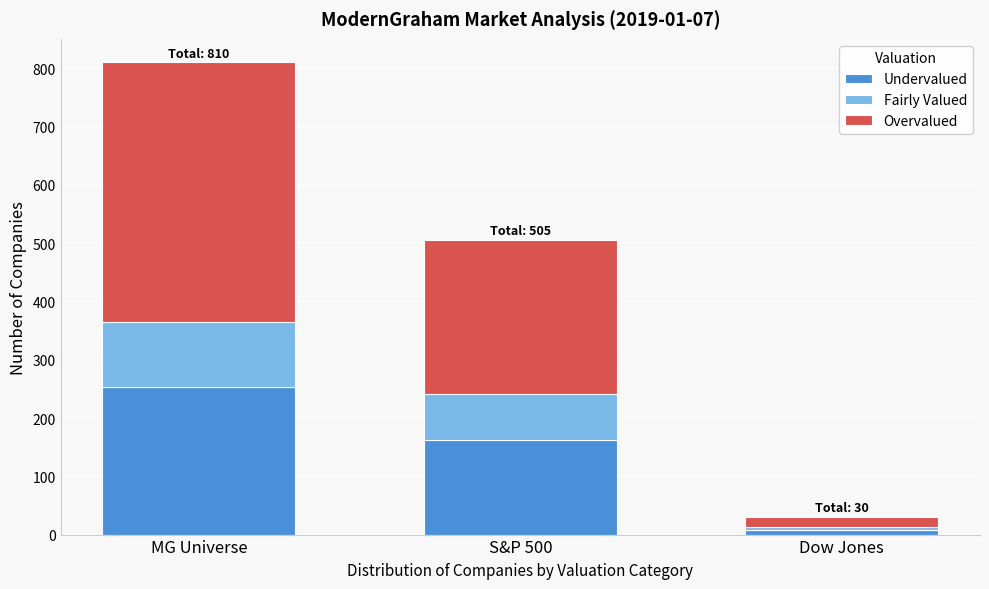

Reading left to right, what are the values for Undervalued?

254	162	8